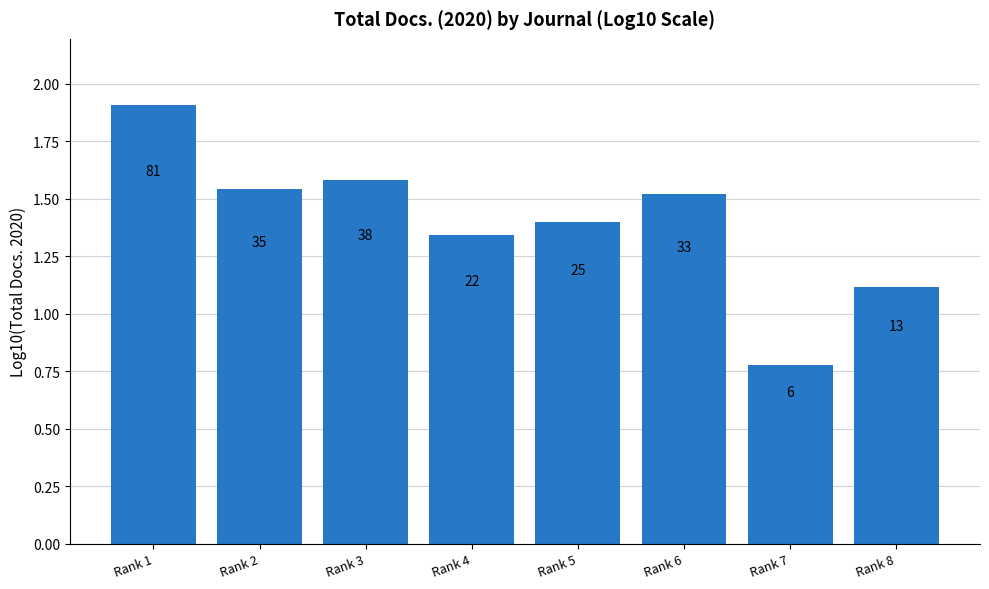

Does the chart contain any negative values?

No